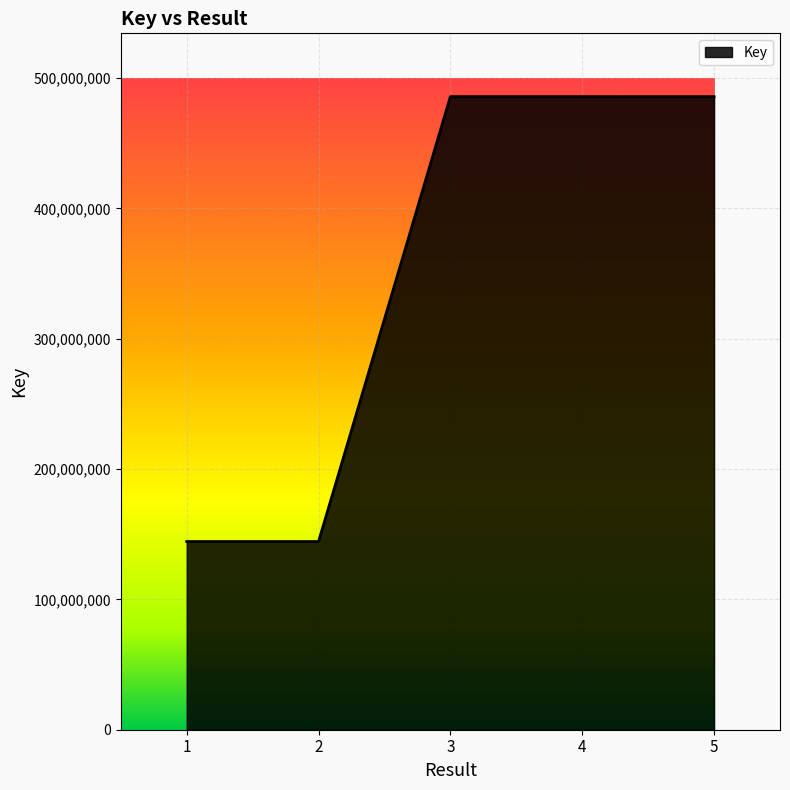

At which label does the data first exceed 485729216?

3